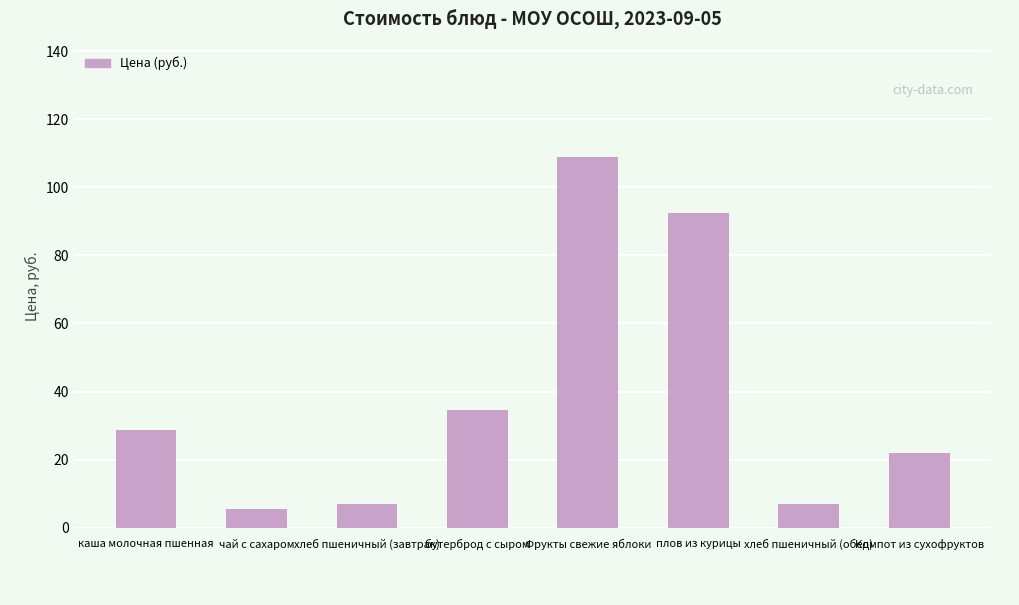

Read the value at чай с сахаром.

5.5